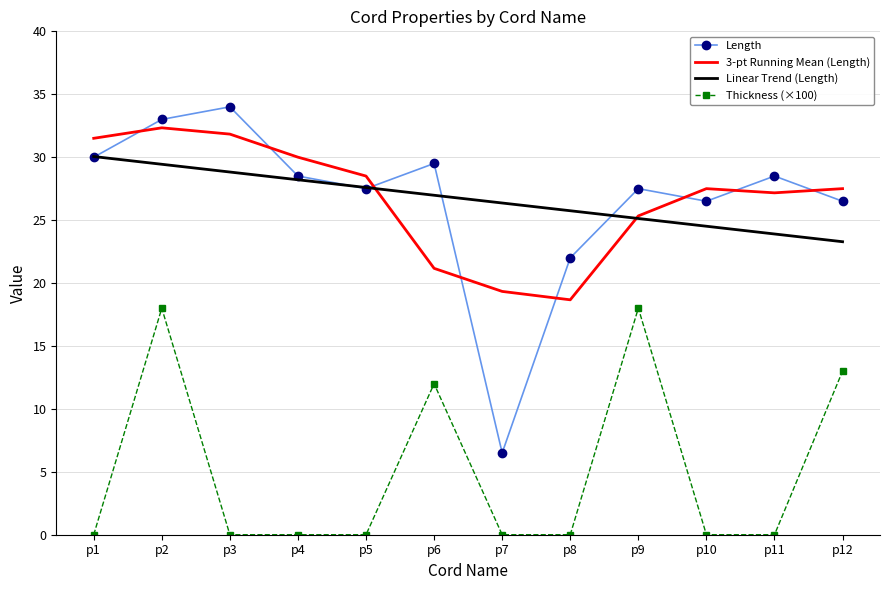

What is the maximum value shown in the chart?

34.0